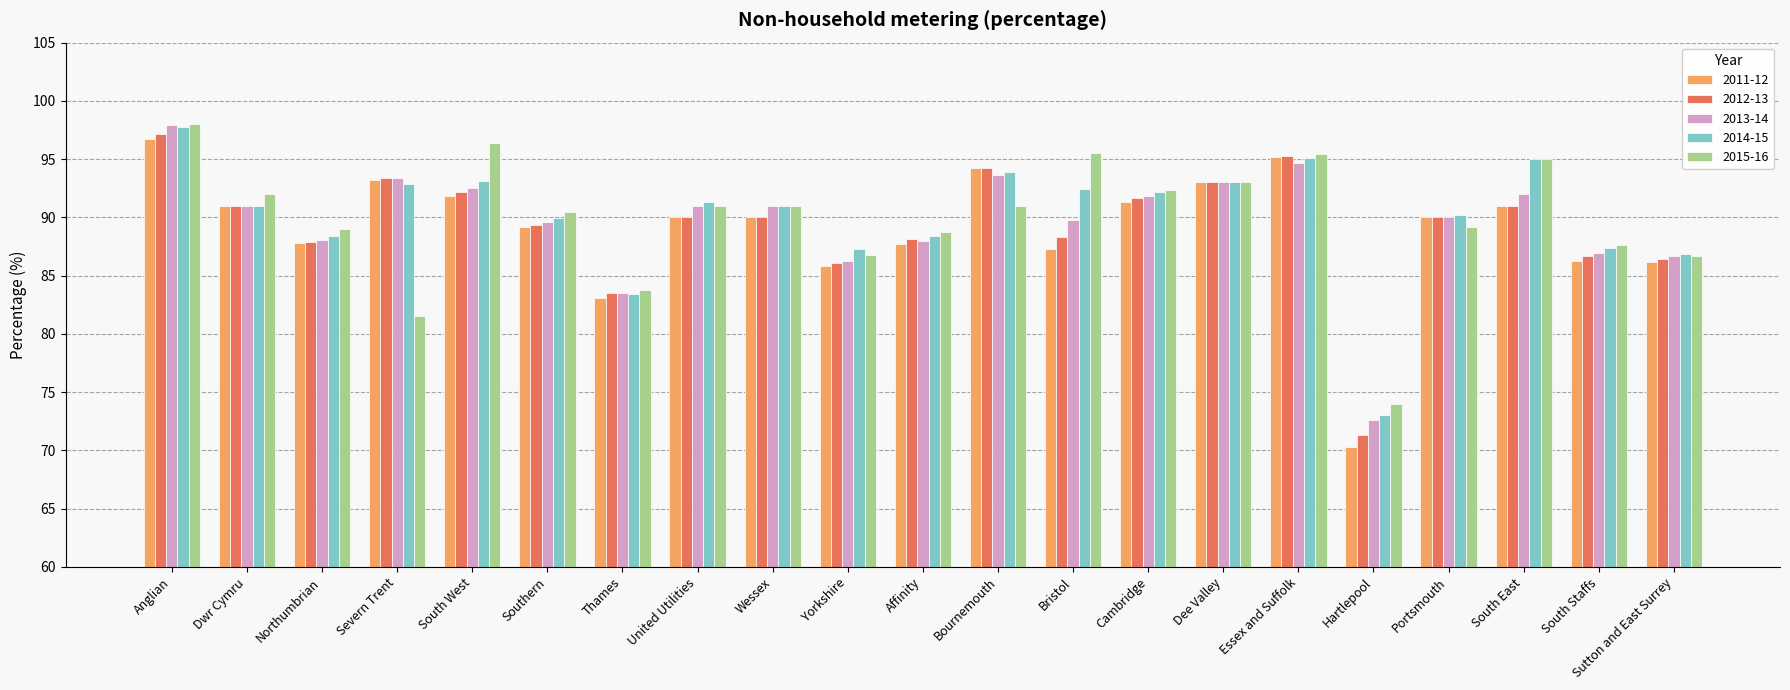

What is the label of the 20th bar from the left?

South Staffs